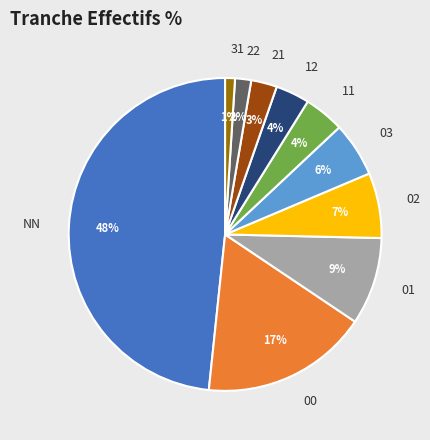

Which has a higher value, 11 or NN?

NN